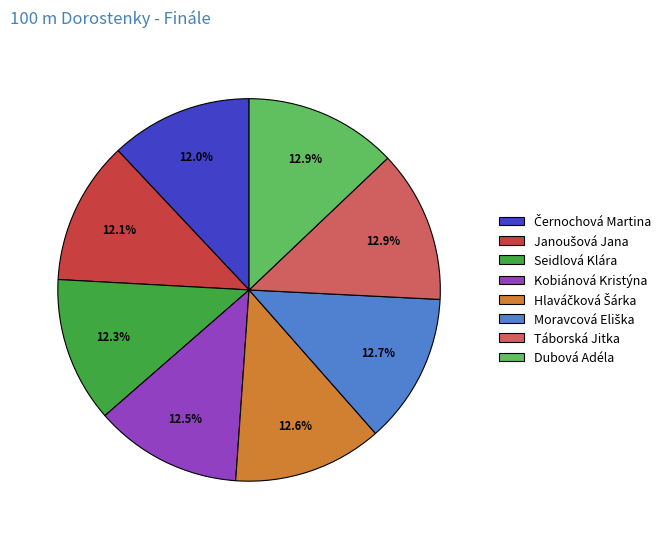

Does any single category account for the majority?

No